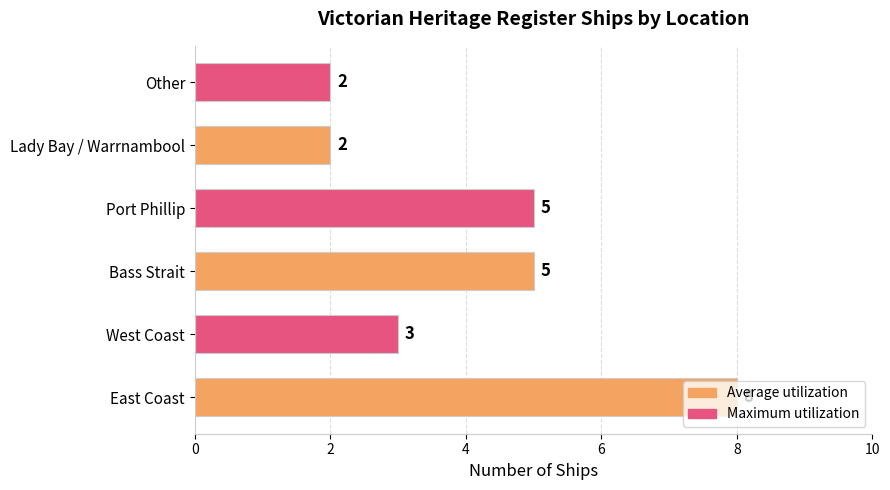

What is the change in value from East Coast to Other?

-6